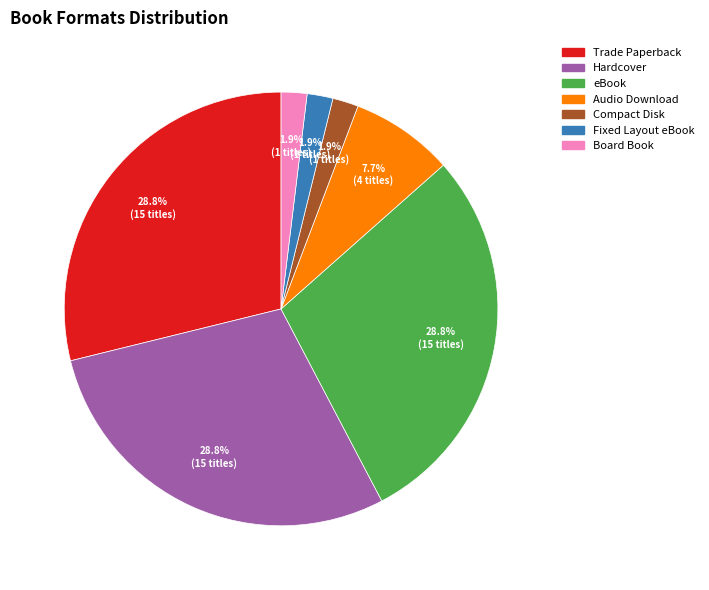

What is the total percentage of Trade Paperback and Compact Disk?

30.8%